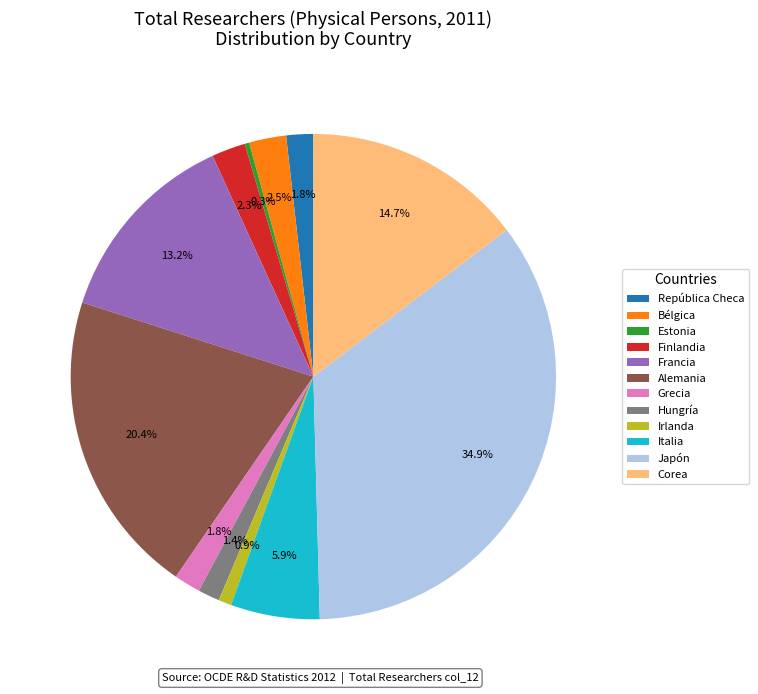

Is there a majority slice in this chart?

No